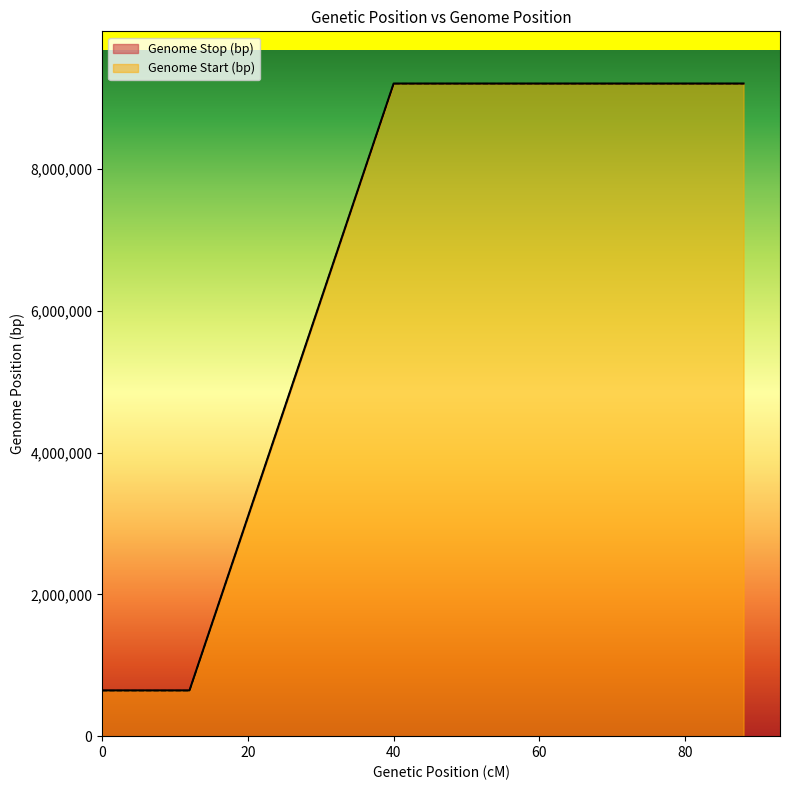

Which series has the largest range (max minus min)?

Genome Stop (bp)